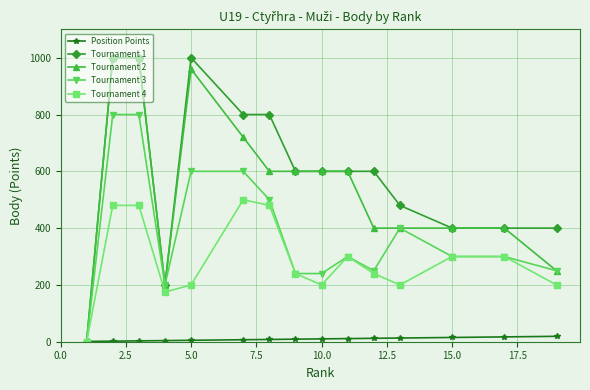

At how many categories does at least one series exceed 114?

14